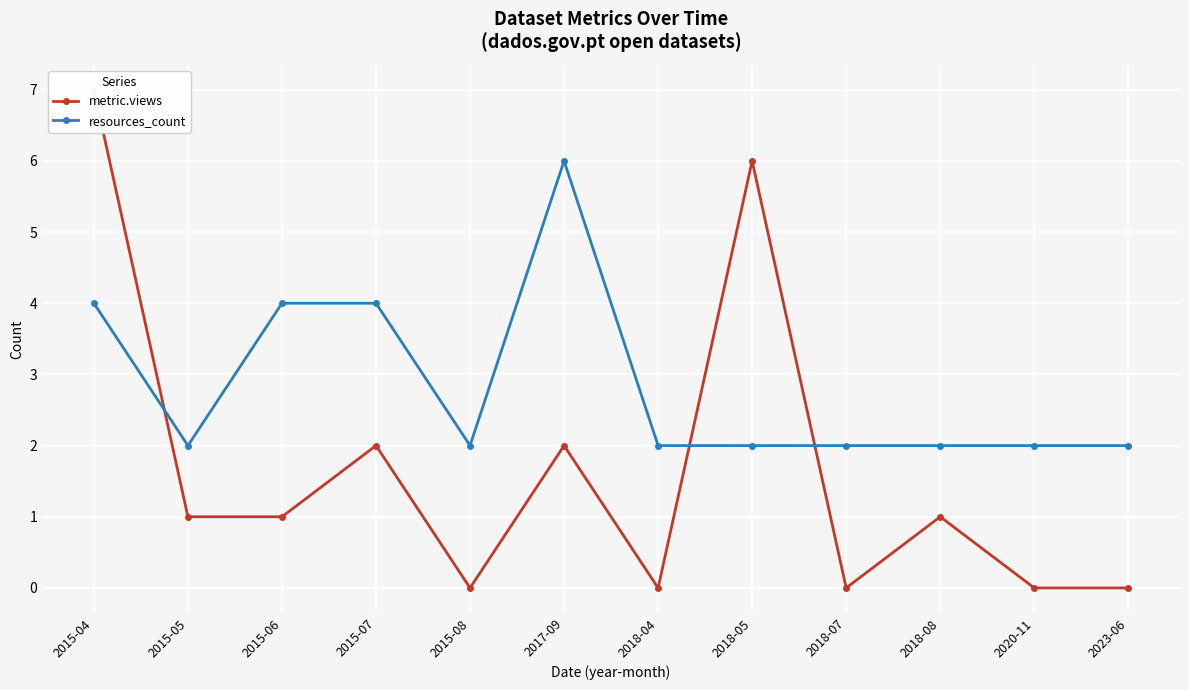

Which has a higher value, 2018-08 or 2018-07?

2018-08